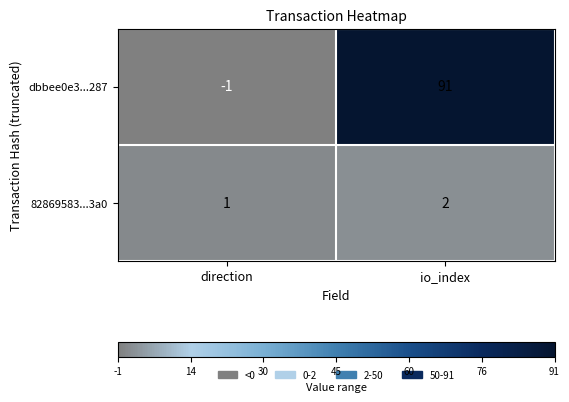

Count the number of categories in the chart.

2